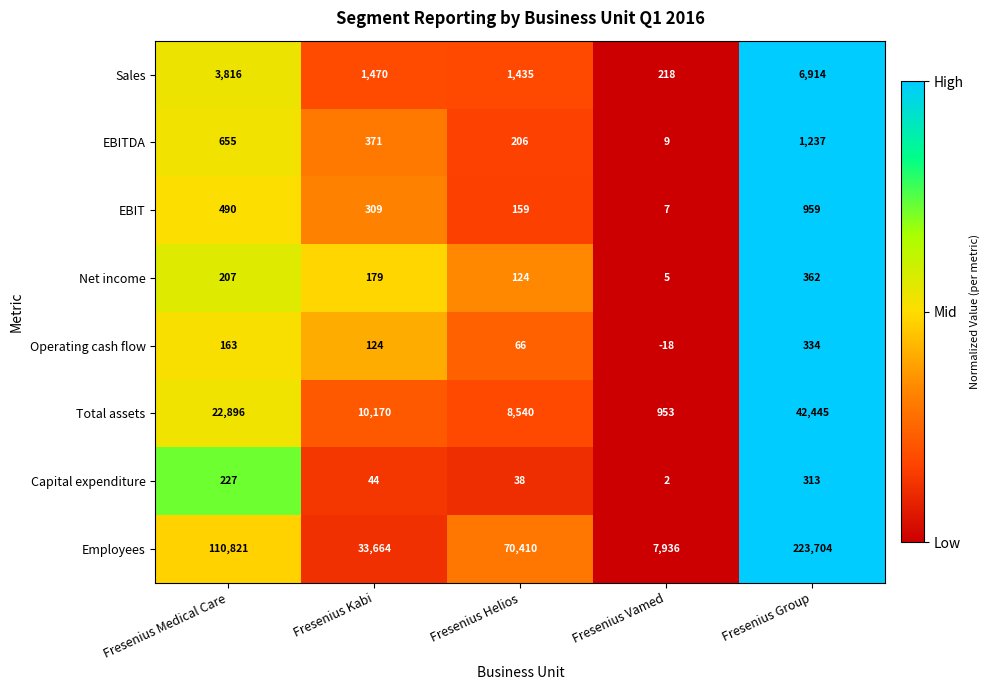

What is the difference between the highest and lowest values at Fresenius Helios?

70372